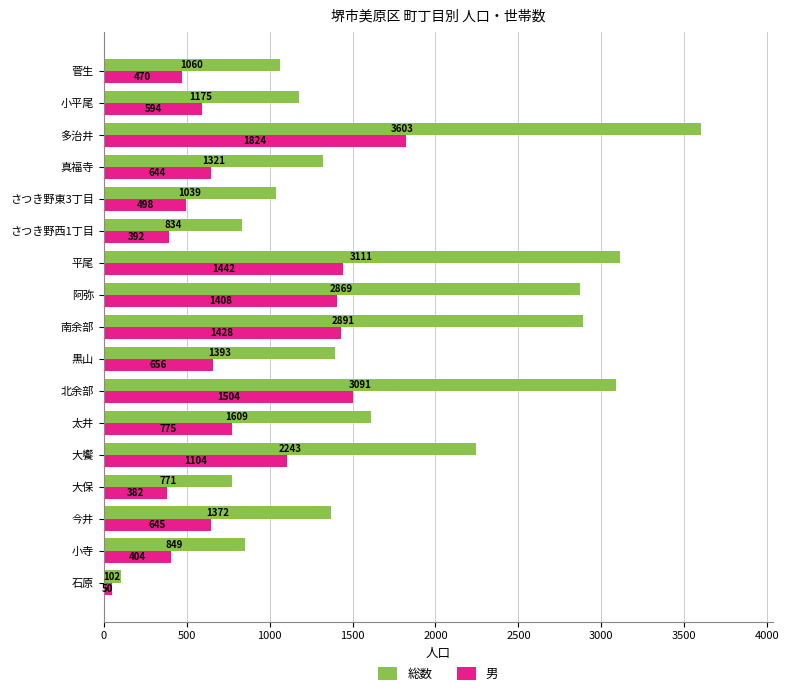

List the series in order of their peak value, highest first.

総数, 男